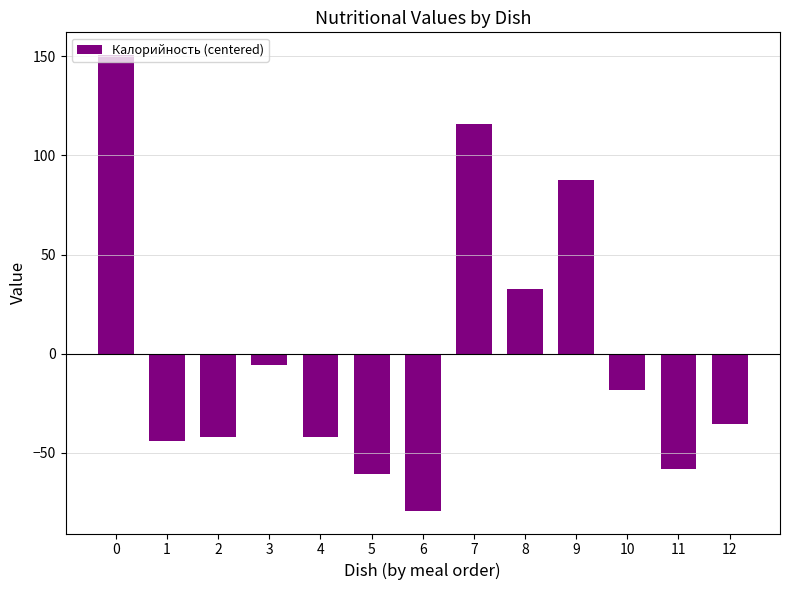

What value does the data have at 0?

150.7